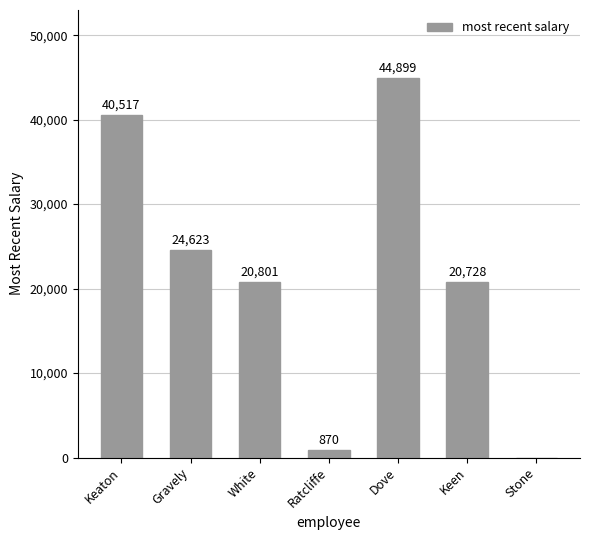

The chart shows a value of 63914.5 at Dove. True or false?

False